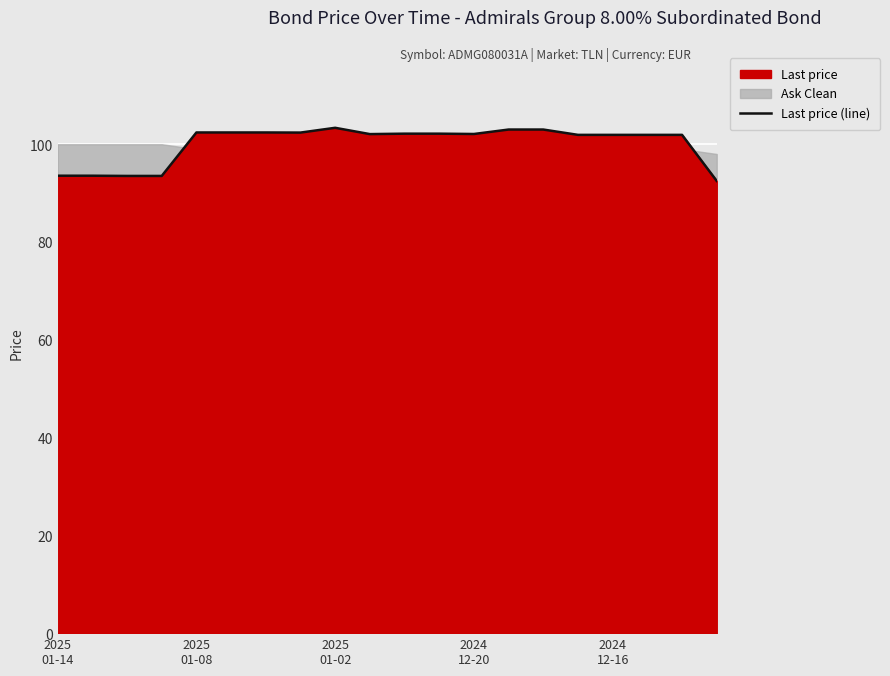

What is the lowest value of the Last price (line) series?

92.5